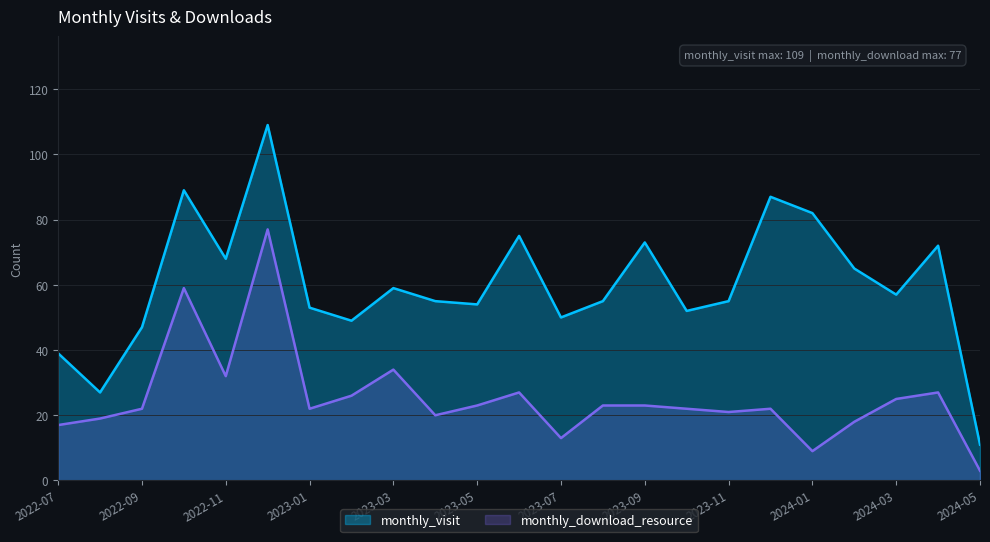

True or false: monthly_download_resource and monthly_visit intersect in this chart.

False